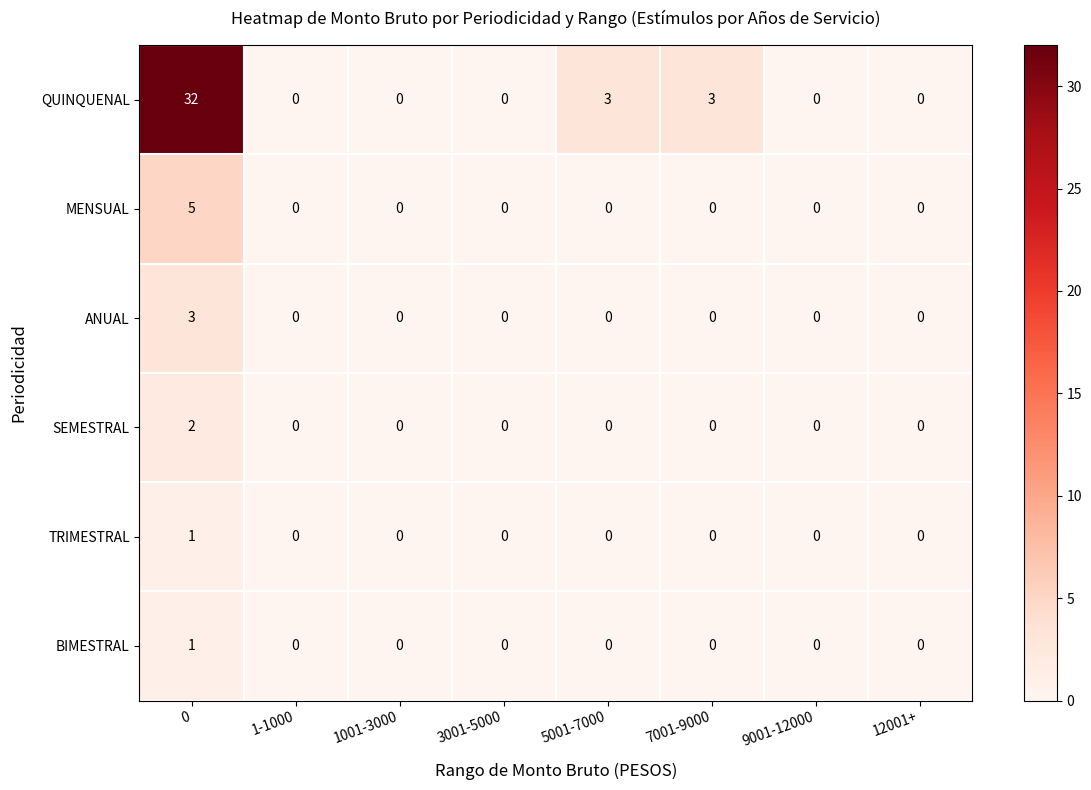

How many ANUAL values are between 0 and 1?

7